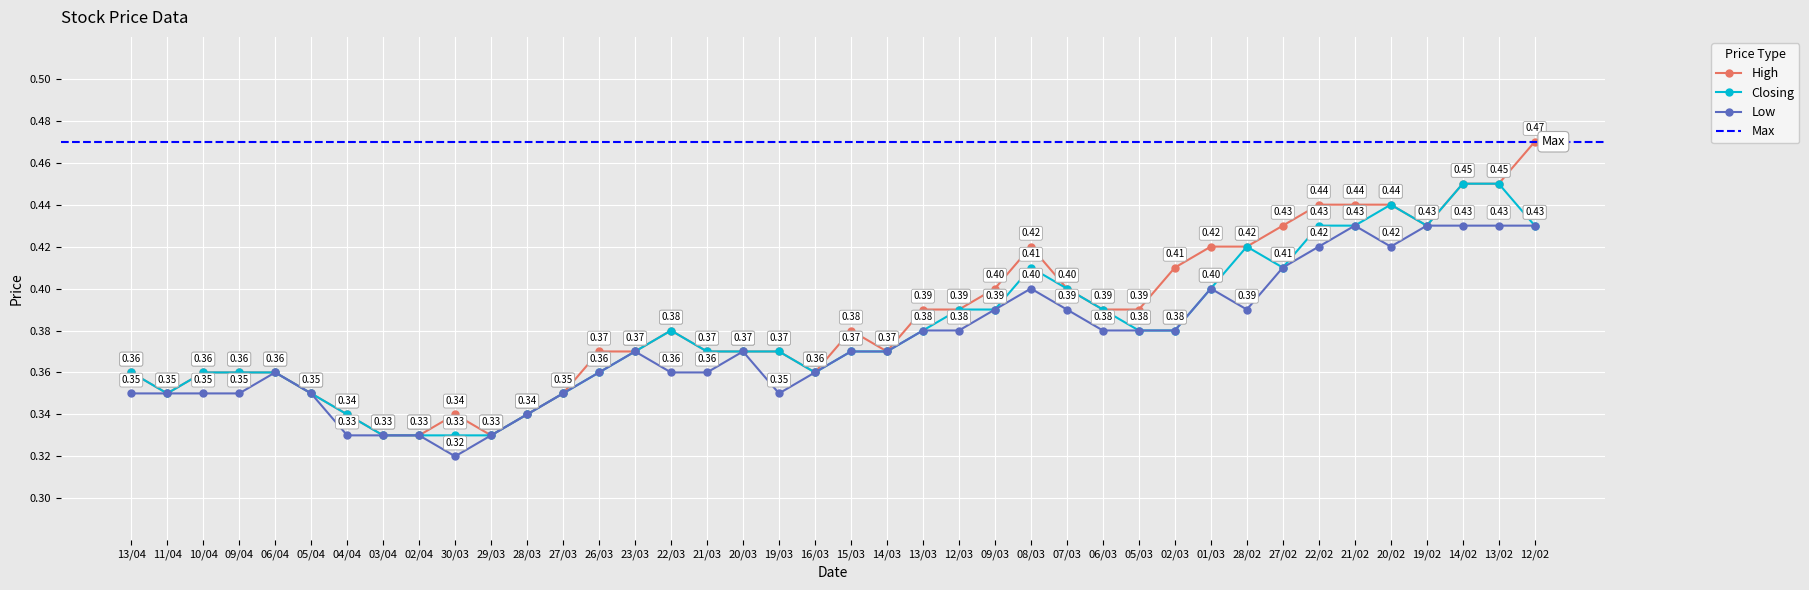

Reading left to right, what are all the values shown in this chart?

High: 0.4	0.3	0.4	0.4	0.4	0.3	0.3	0.3	0.3	0.3	0.3	0.3	0.3	0.4	0.4	0.4	0.4	0.4	0.4	0.4	0.4	0.4	0.4	0.4	0.4	0.4	0.4	0.4	0.4	0.4	0.4	0.4	0.4	0.4	0.4	0.4	0.4	0.5	0.5	0.5
Closing: 0.4	0.3	0.4	0.4	0.4	0.3	0.3	0.3	0.3	0.3	0.3	0.3	0.3	0.4	0.4	0.4	0.4	0.4	0.4	0.4	0.4	0.4	0.4	0.4	0.4	0.4	0.4	0.4	0.4	0.4	0.4	0.4	0.4	0.4	0.4	0.4	0.4	0.5	0.5	0.4
Low: 0.3	0.3	0.3	0.3	0.4	0.3	0.3	0.3	0.3	0.3	0.3	0.3	0.3	0.4	0.4	0.4	0.4	0.4	0.3	0.4	0.4	0.4	0.4	0.4	0.4	0.4	0.4	0.4	0.4	0.4	0.4	0.4	0.4	0.4	0.4	0.4	0.4	0.4	0.4	0.4